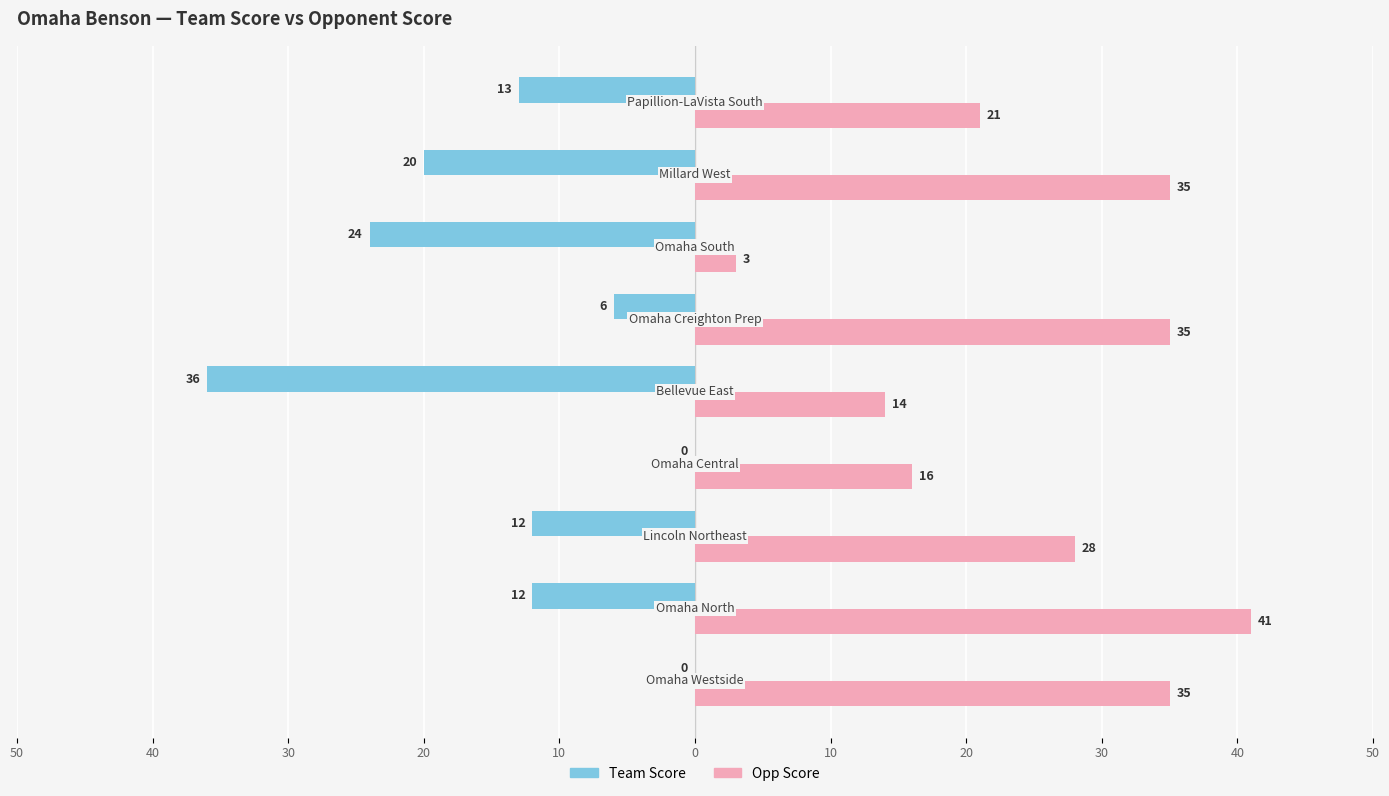

What is the difference between the maximum and minimum values in the Opp Score series?

38